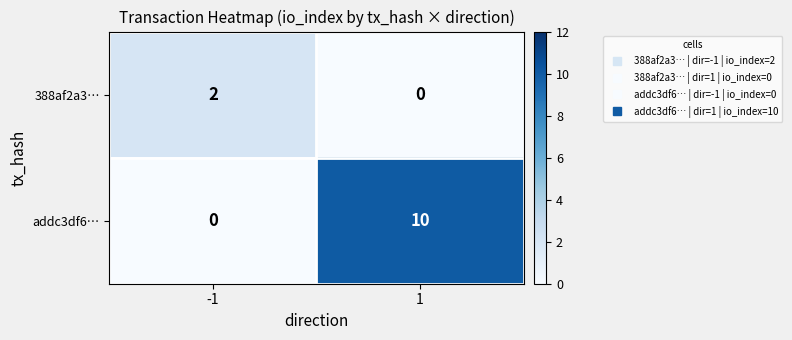

Is it true that 388af2a3… equals 0 at 1?

True